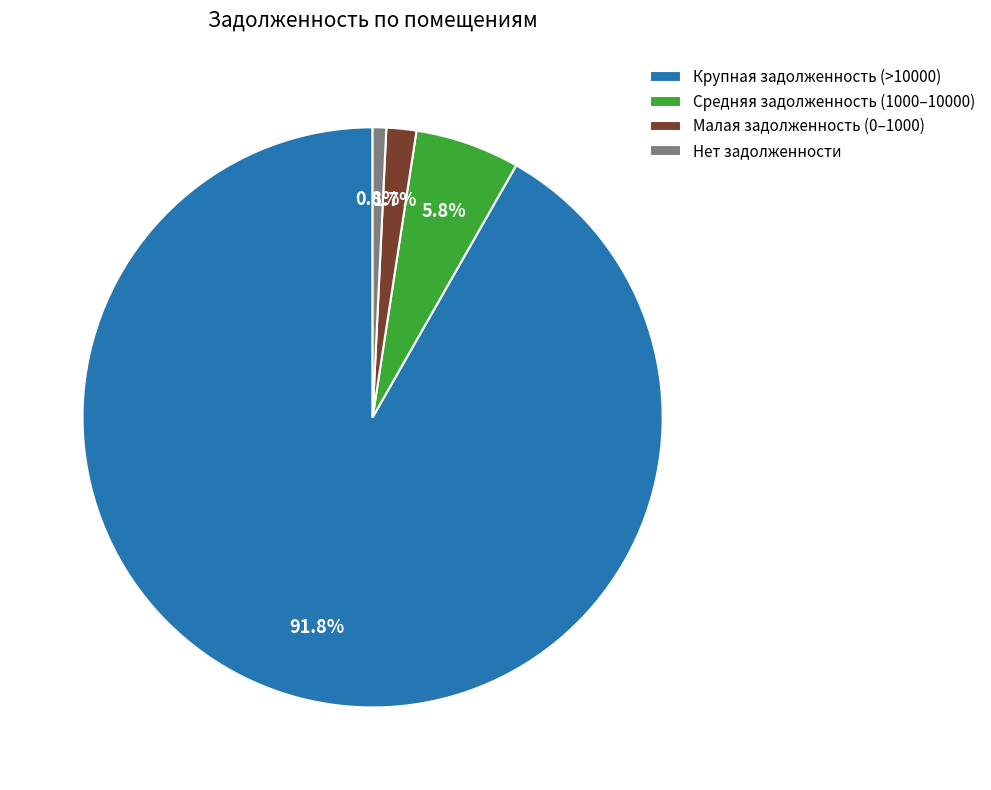

Which category has the smallest portion of the pie?

Нет задолженности